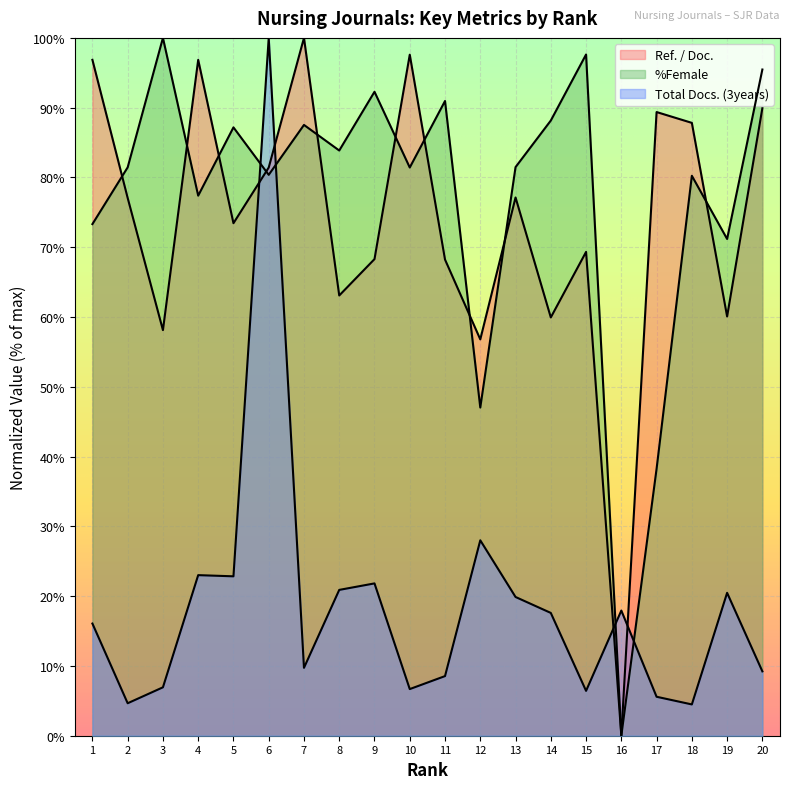

What is the sum of all Total Docs. (3years) values?

370.8